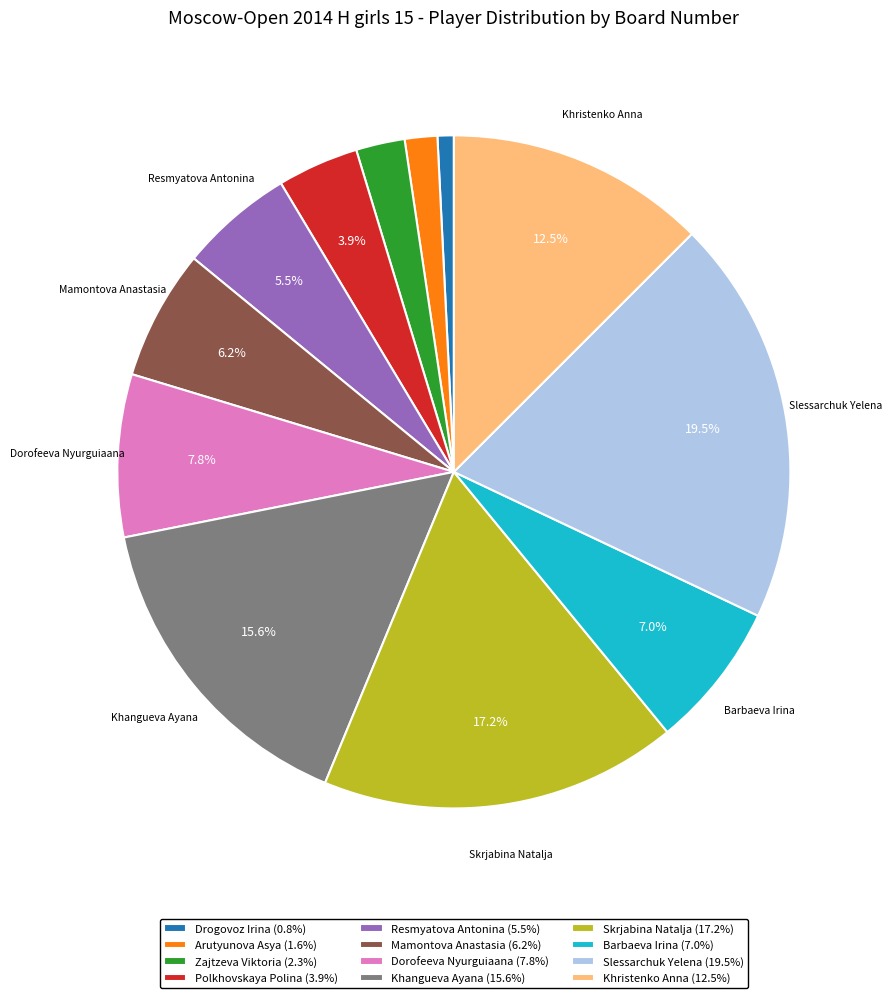

Does Resmyatova Antonina account for over 50% of the chart?

No